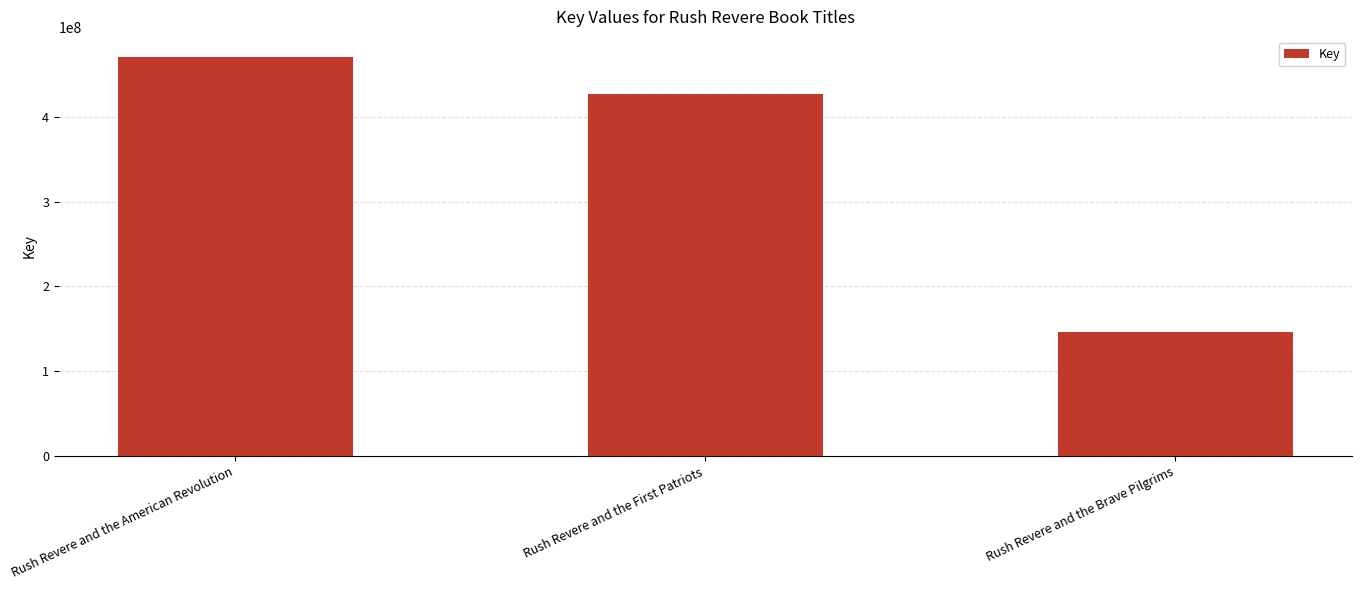

What position from the right is Rush Revere and the American Revolution?

3